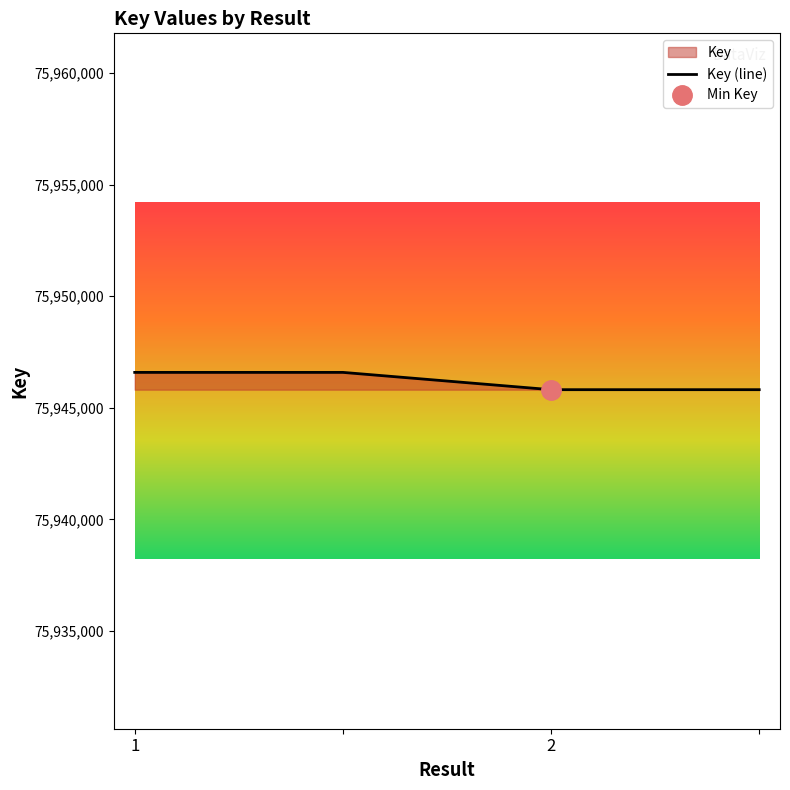

What is the difference between the values at 1 and ?

775